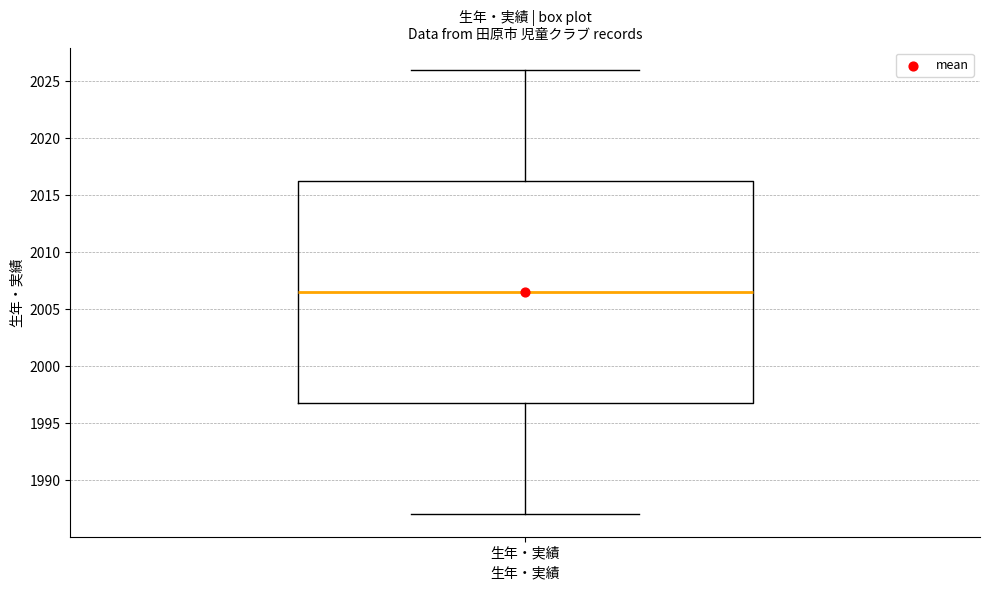

Read this box plot against the y-axis: the position of the median line, the range covered by the box, and the ends of both whiskers. The values are not printed on the chart, so give them approximately, as read against the axis.

median 2006.5, box 1997.0 to 2016.5, whiskers 1987.0 to 2026.0